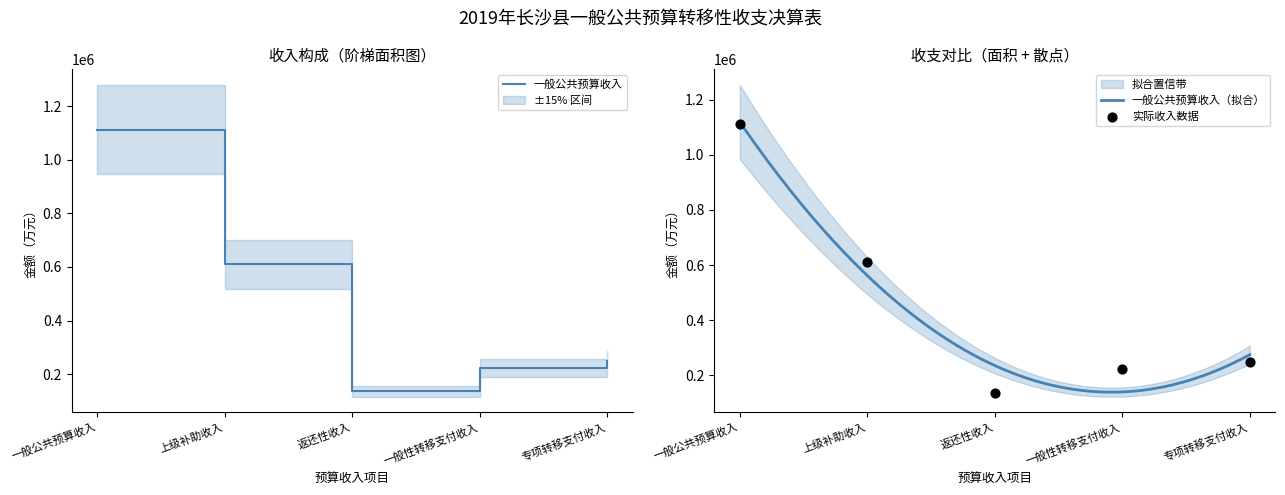

Approximately how many times larger is the value at 一般公共预算收入 compared to 专项转移支付收入?

4.5